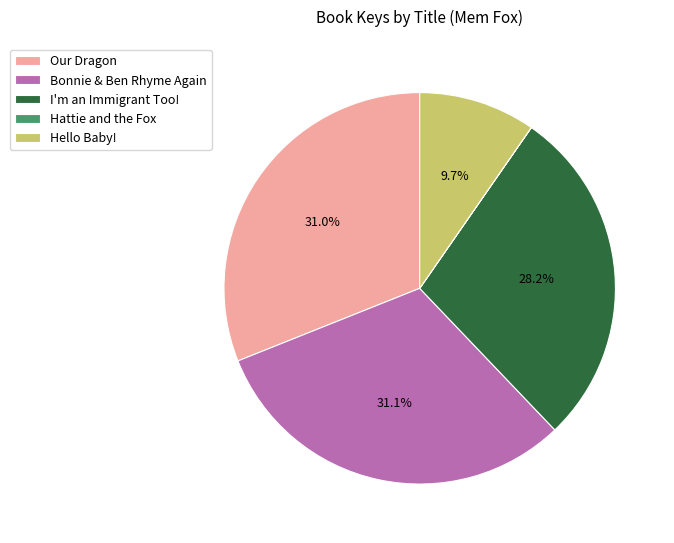

Does any single category account for the majority?

No